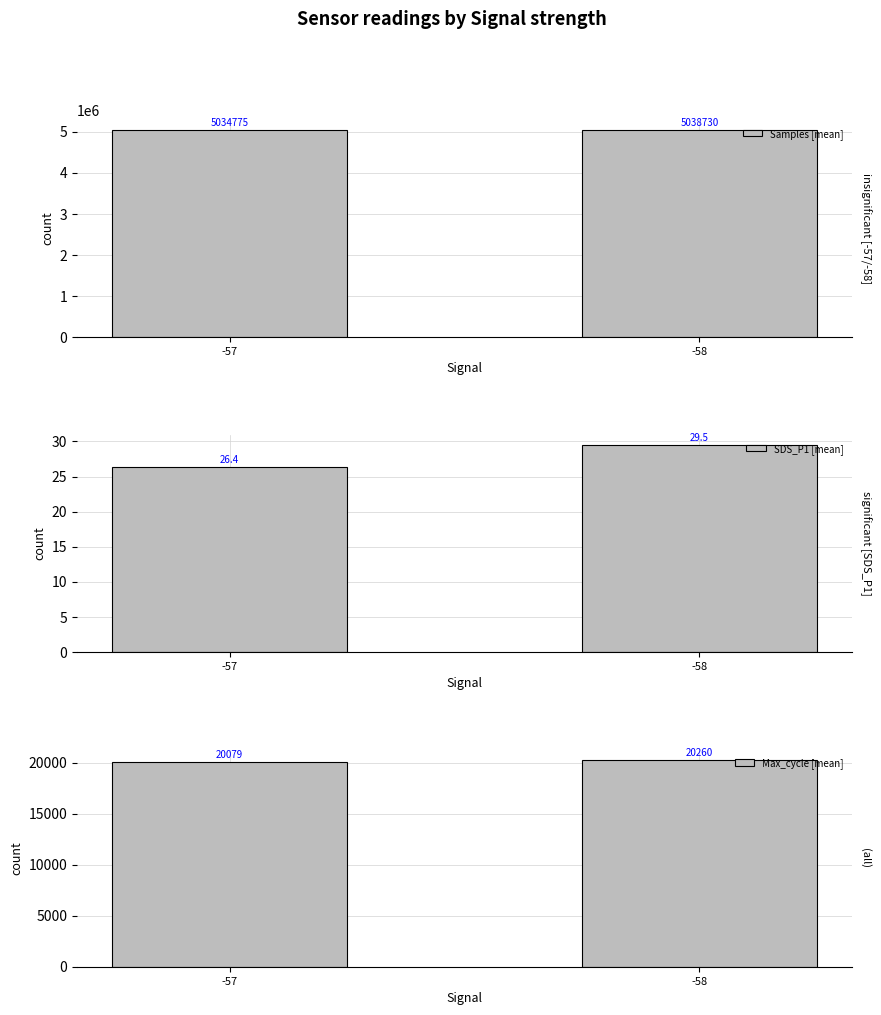

What is the value of the Max_cycle [mean] bar at the 2nd from the left?

20260